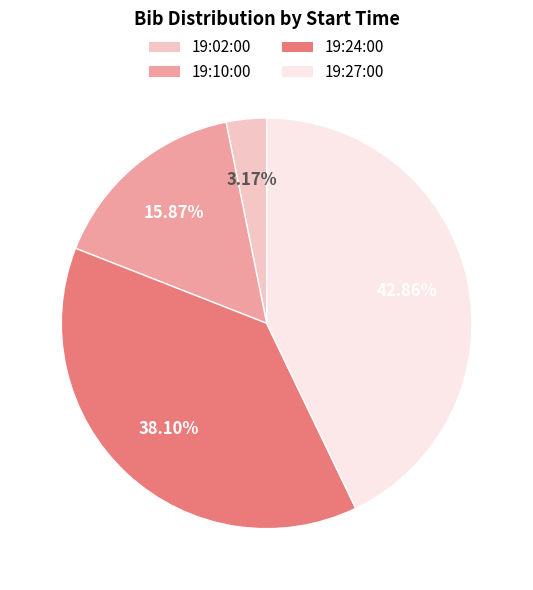

To the nearest percent, what is the difference between the 19:02:00 and 19:10:00 slice percentages?

13%